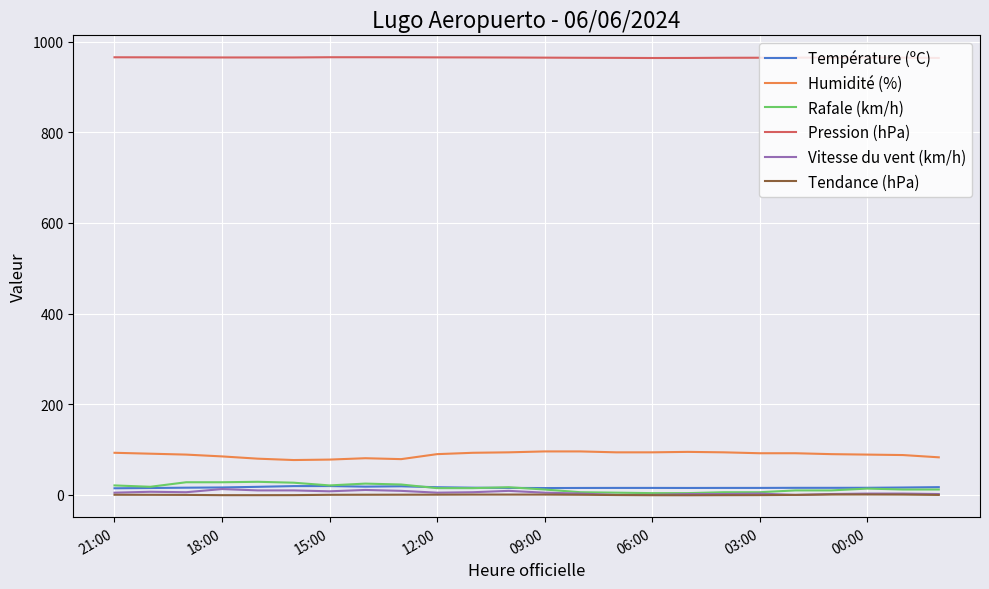

What is the lowest value of the Pression (hPa) series?

963.9